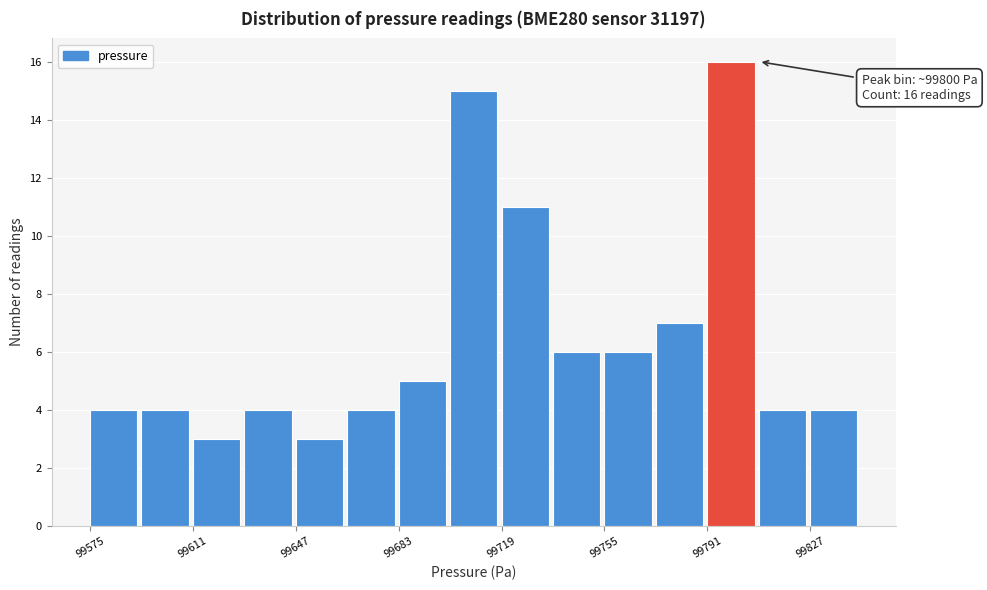

Read against the x-axis, roughly where is the centre of the tallest bar?

99800